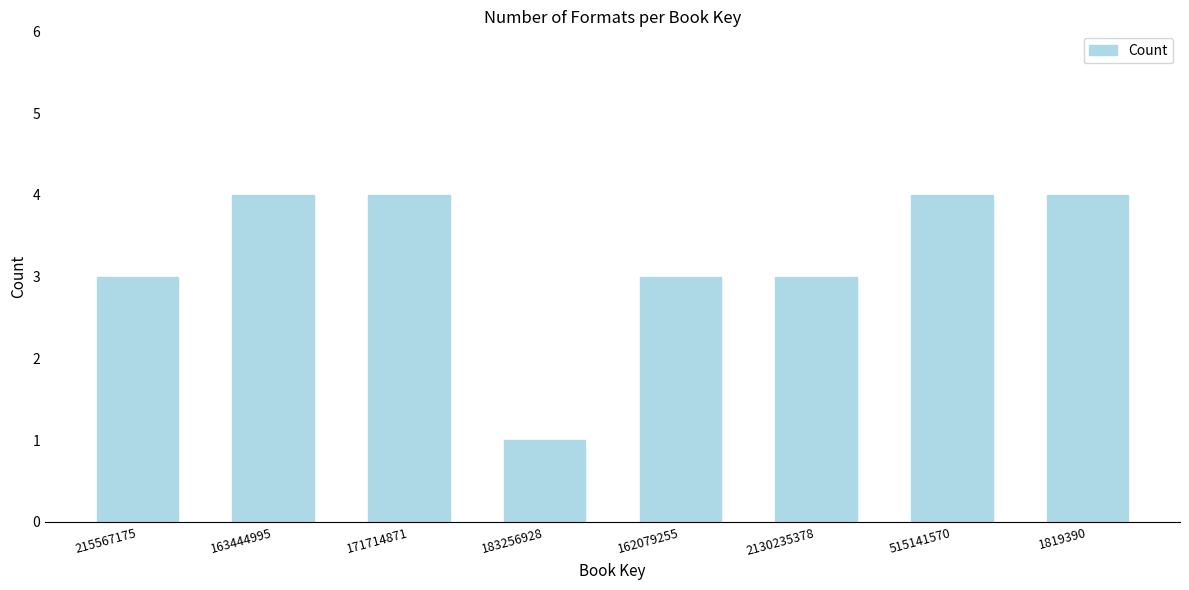

Reading left to right, extract all data points from this chart.

3	4	4	1	3	3	4	4